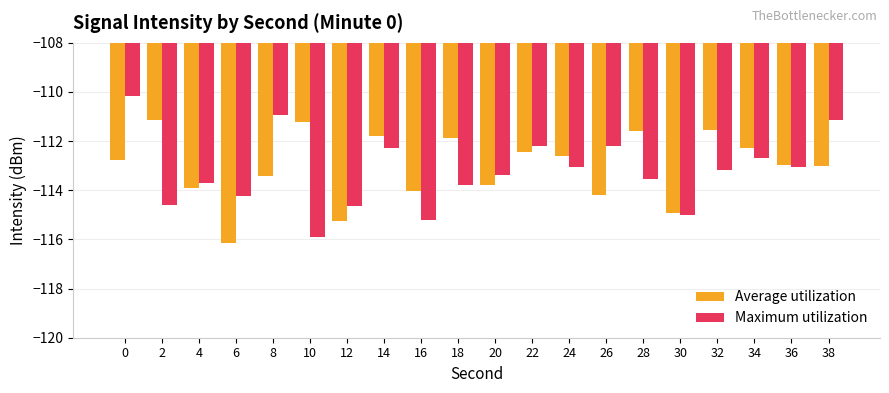

How many bars are there in total?

40